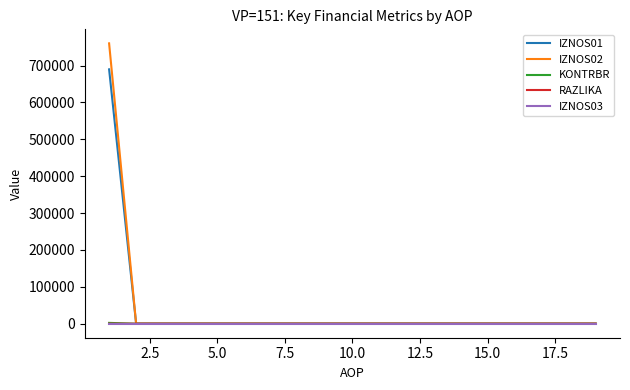

What is the greatest value displayed?

760122.1